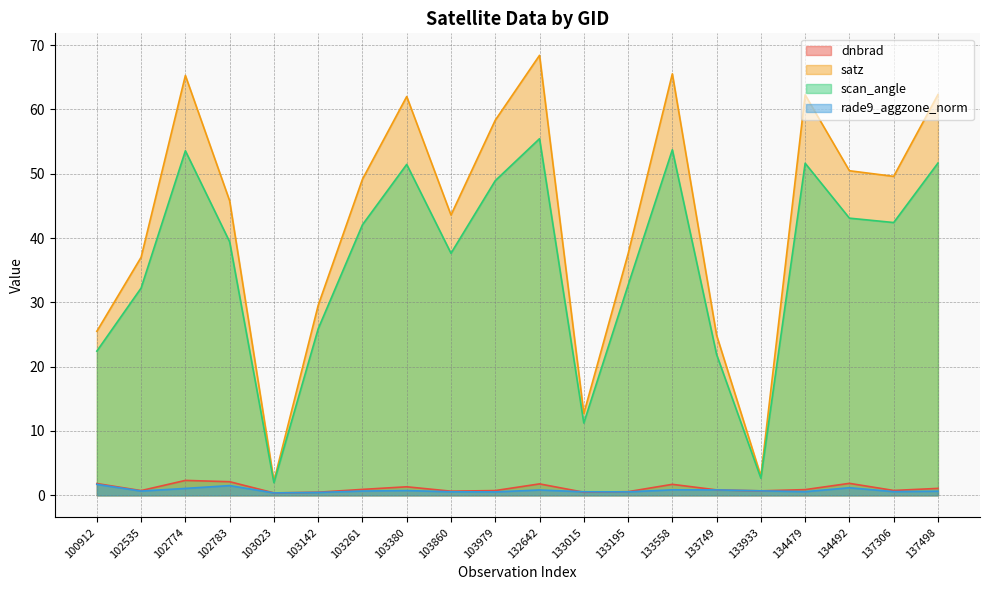

True or false: rade9_aggzone_norm has more than 2 points higher than both neighbors.

True